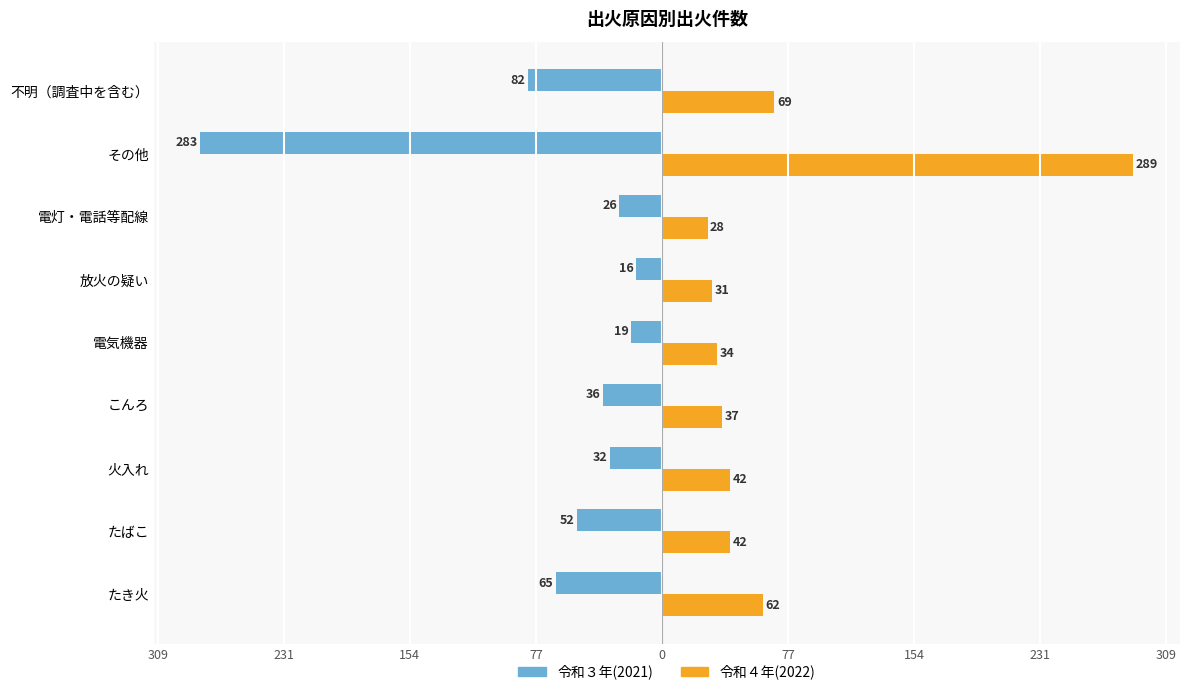

What are all the series names shown in the legend?

令和３年(2021), 令和４年(2022)